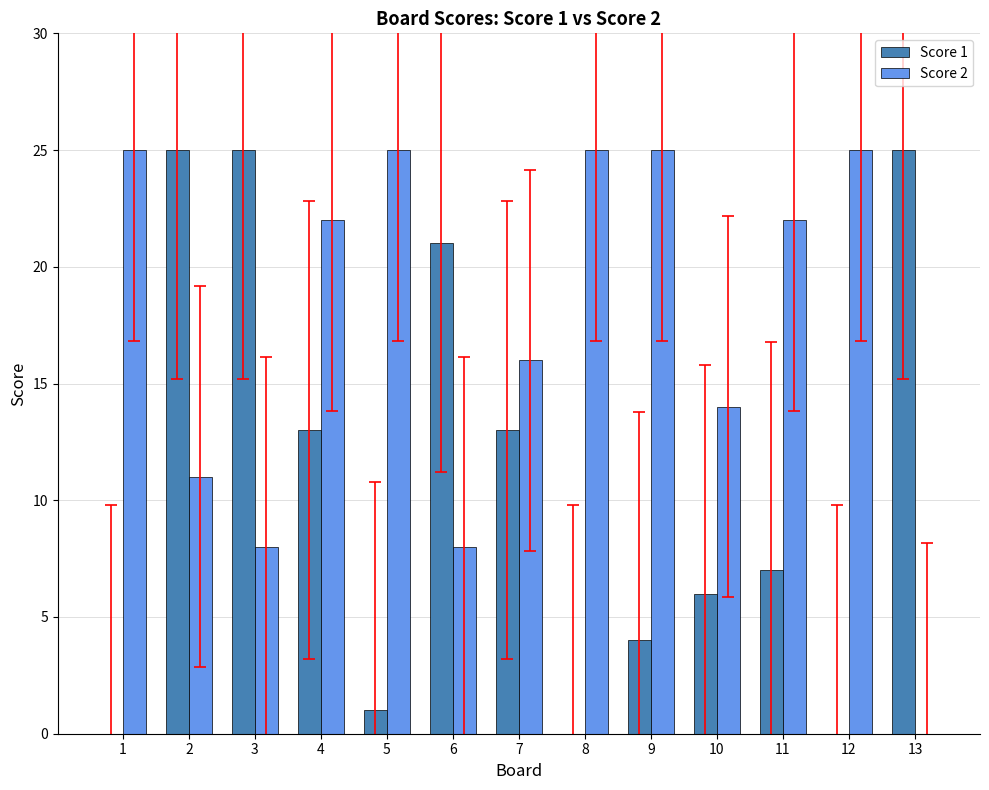

Between 1 and 2, which series saw the biggest shift?

Score 1